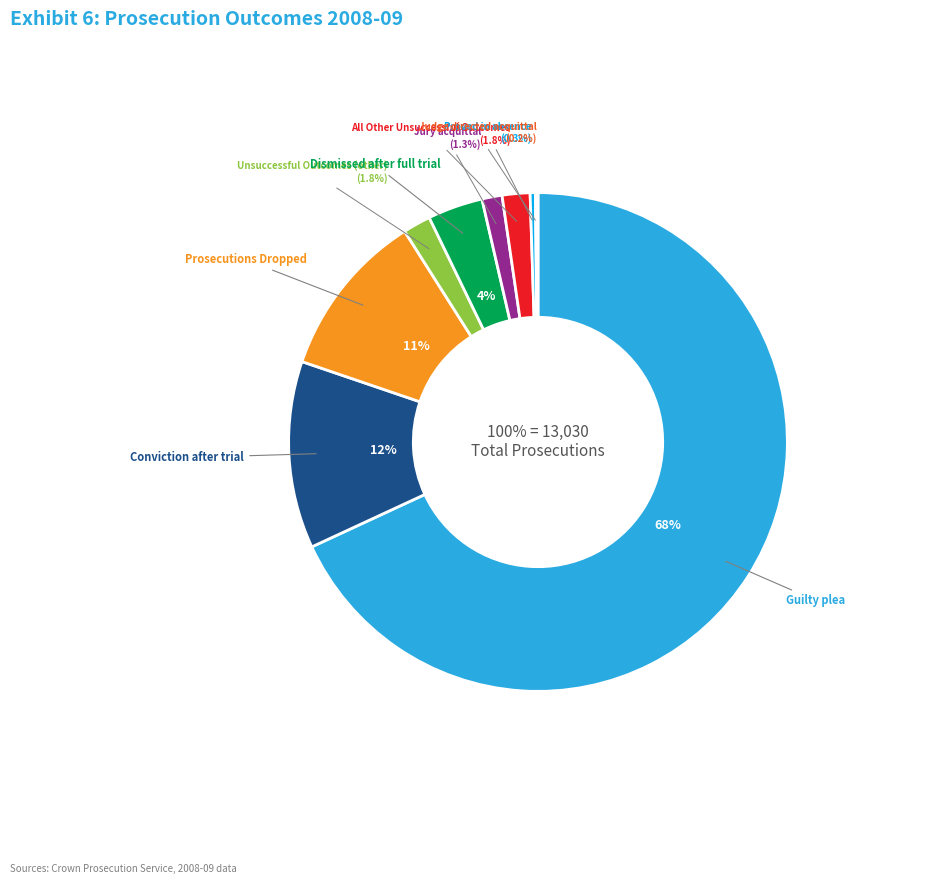

The Prosecutions Dropped slice represents 18% of the pie. True or false?

False